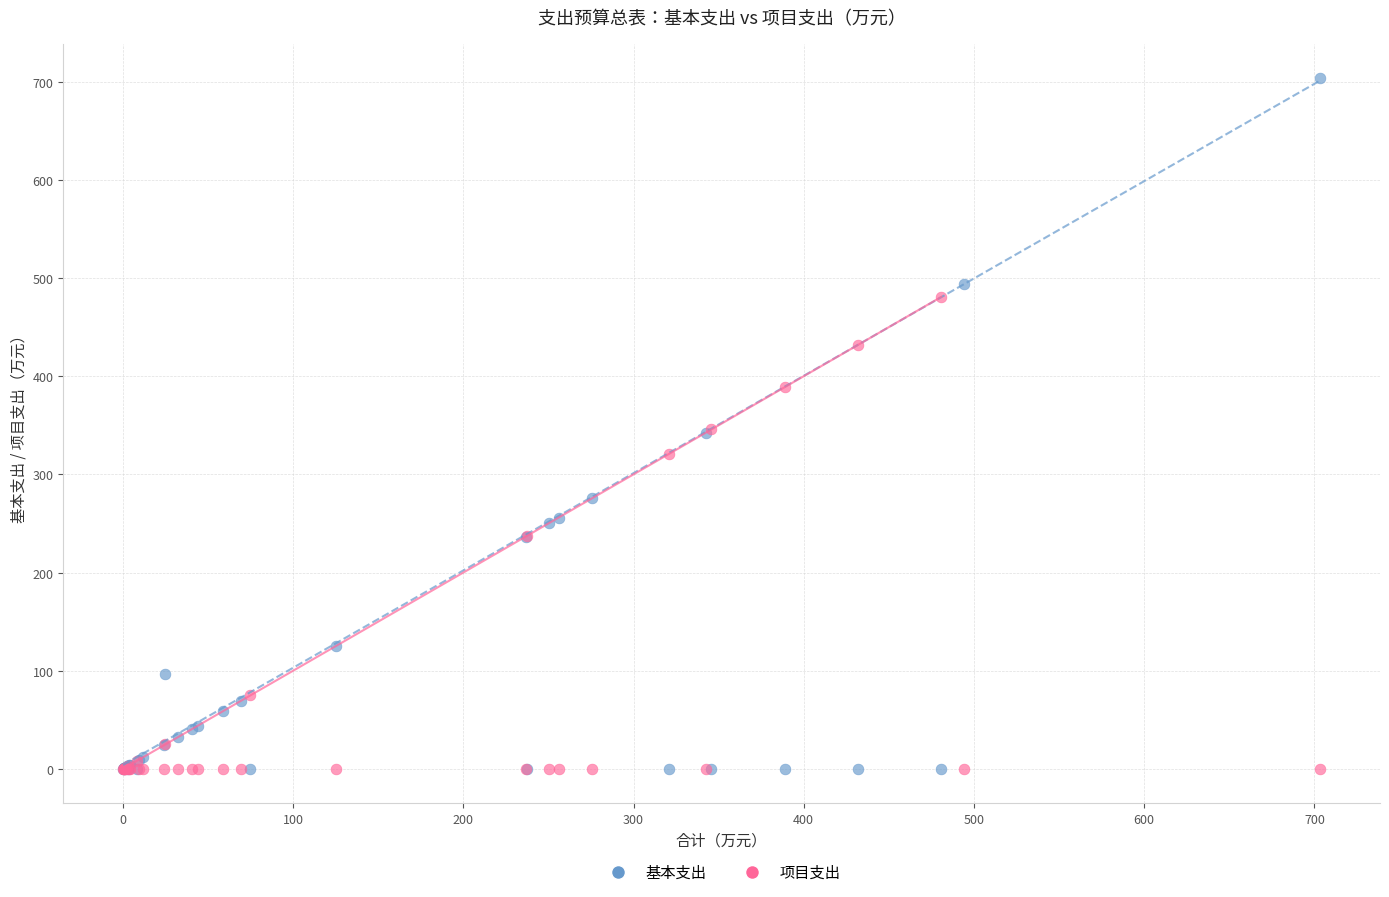

Which series reaches the maximum Y coordinate?

基本支出